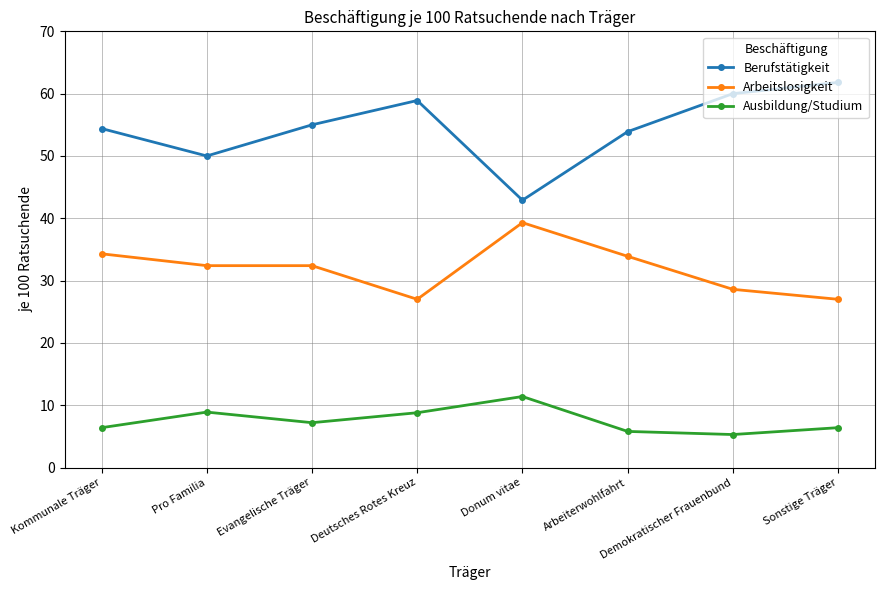

What is the lowest value of the Berufstätigkeit series?

42.9